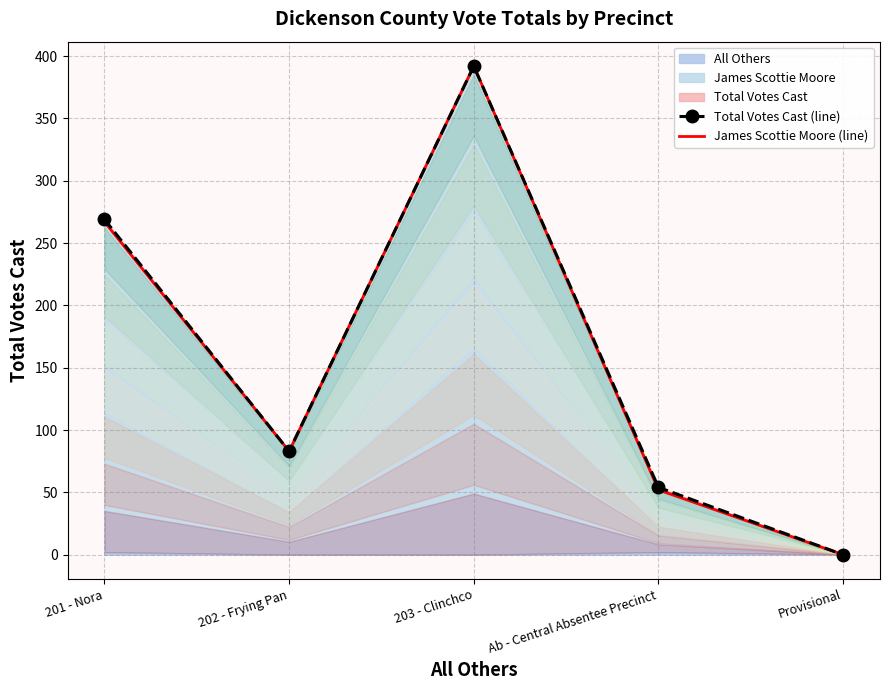

What is the greatest value displayed?

392